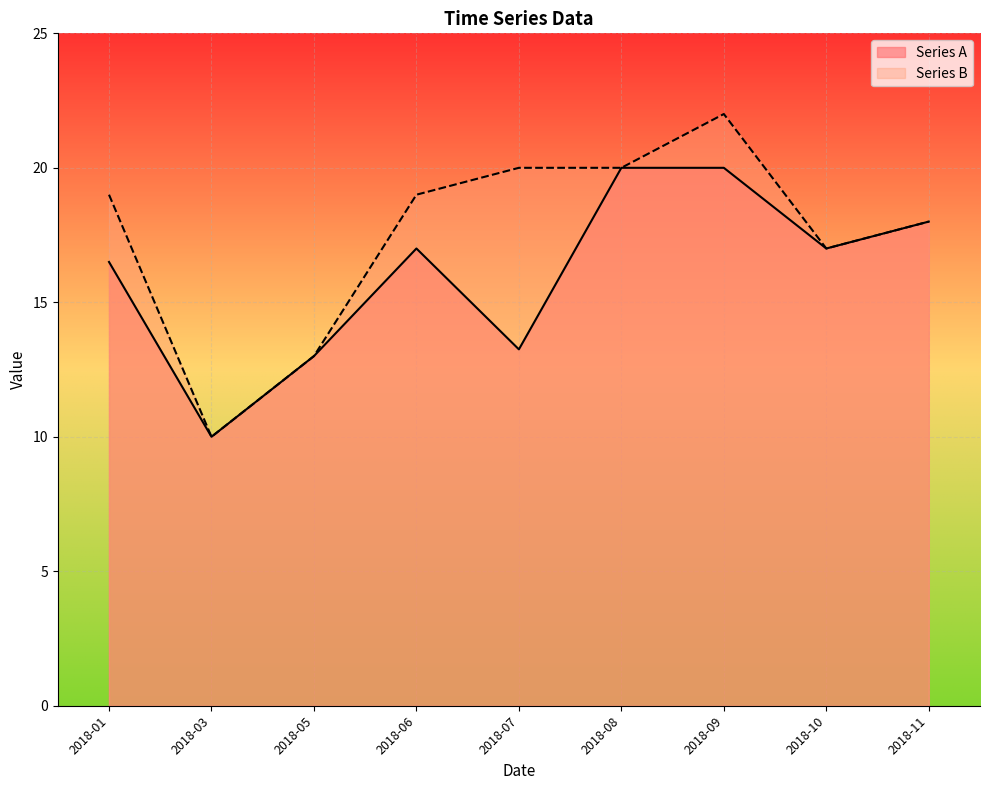

The value of Series A at 2018-09-14 is 22. True or false?

True